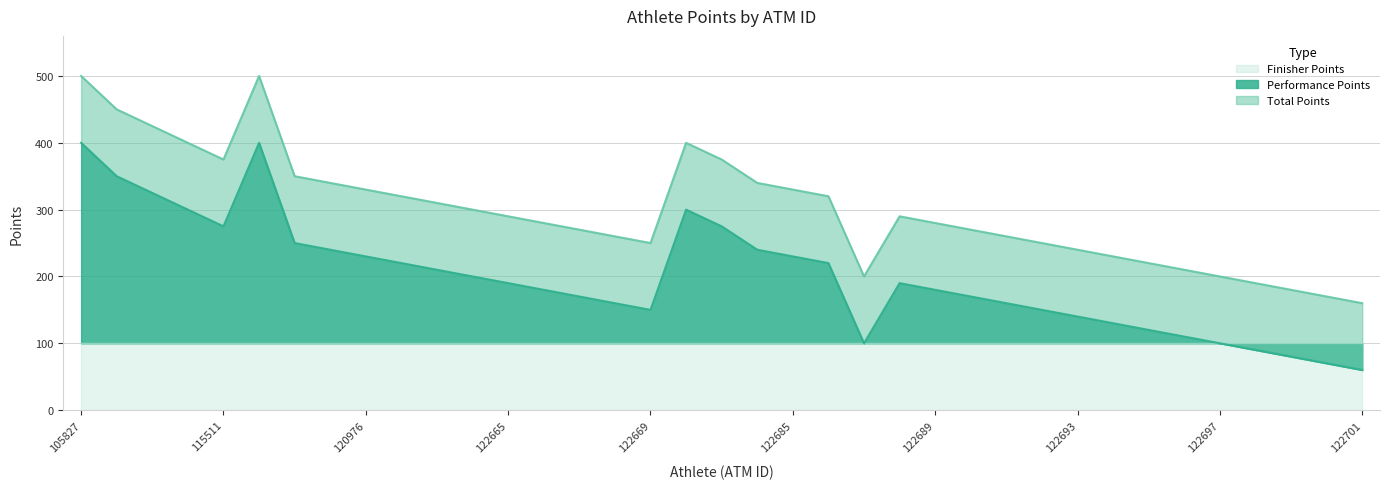

True or false: Performance Points and Total Points intersect in this chart.

False